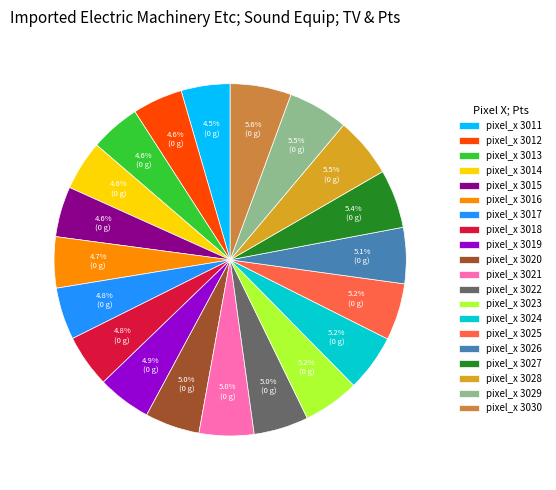

Combined, do pixel_x 3011 and pixel_x 3029 account for over 50%?

No